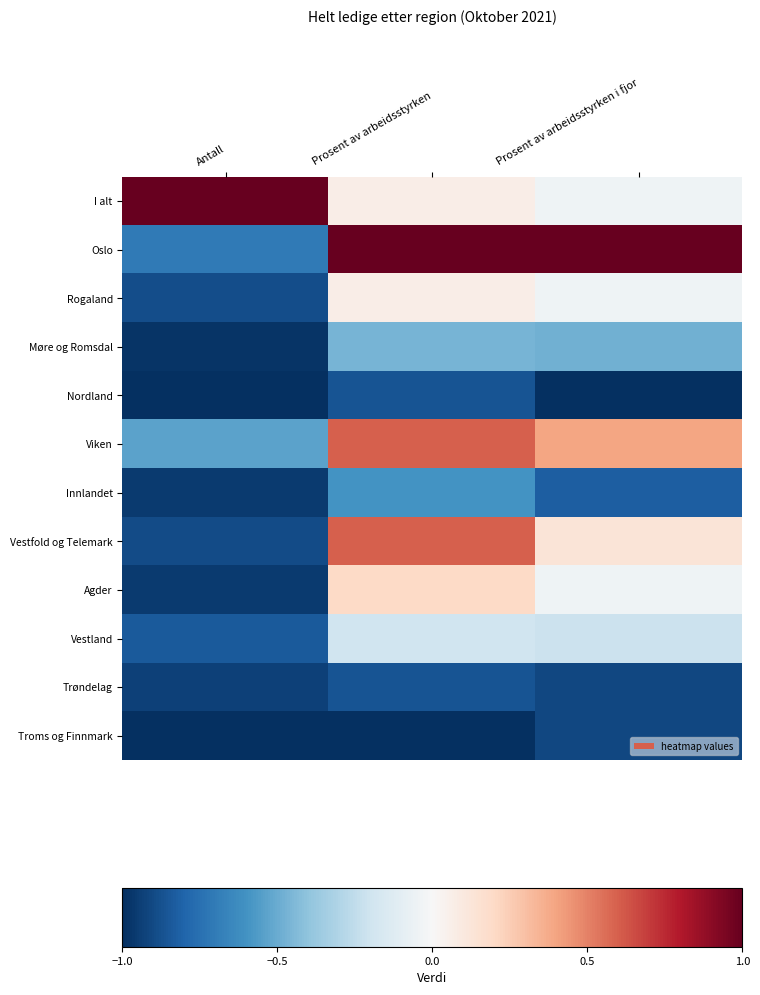

Rank the series by their maximum value, from lowest to highest.

Troms og Finnmark, Nordland, Trøndelag, Innlandet, Møre og Romsdal, Vestland, Rogaland, Agder, Viken, Vestfold og Telemark, I alt, Oslo